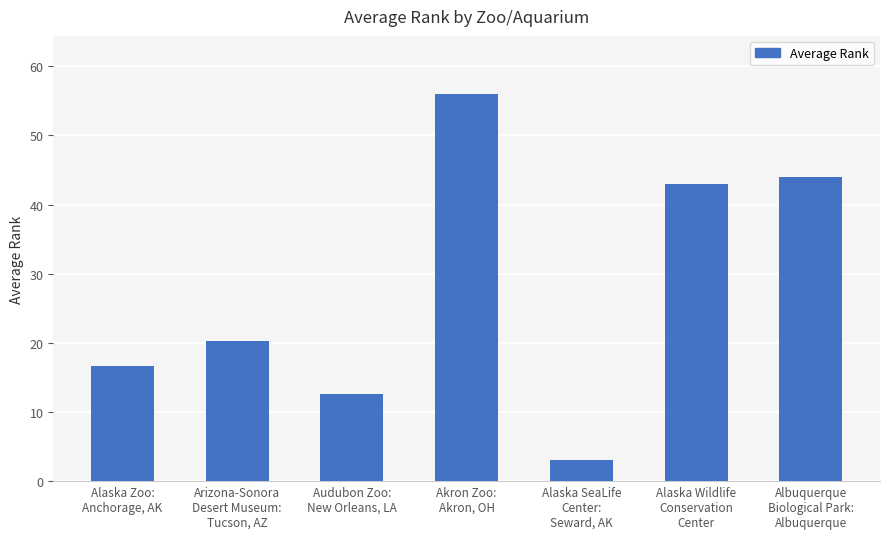

List the labels in order of value, largest first.

Akron Zoo:
Akron, OH, Albuquerque
Biological Park:
Albuquerque, Alaska Wildlife
Conservation
Center, Arizona-Sonora
Desert Museum:
Tucson, AZ, Alaska Zoo:
Anchorage, AK, Audubon Zoo:
New Orleans, LA, Alaska SeaLife
Center:
Seward, AK